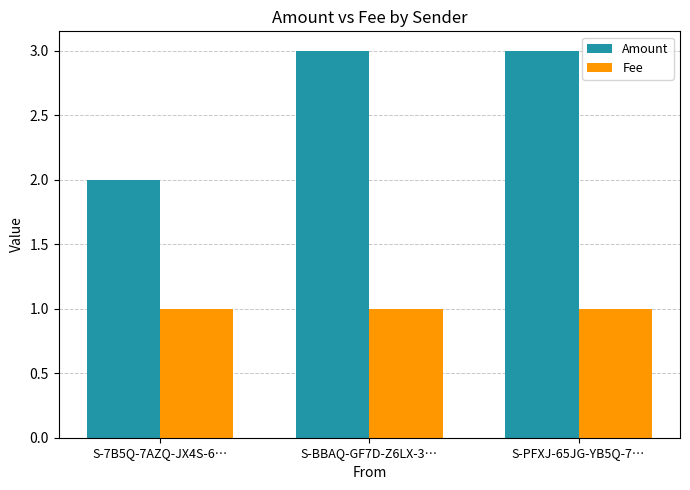

How many bars are there in each group?

2